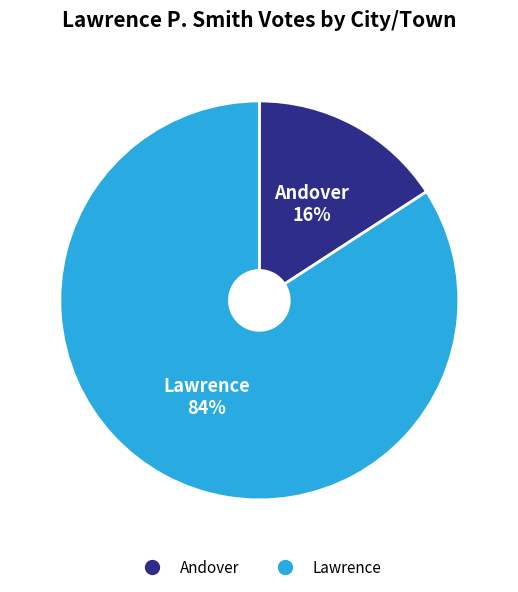

What is the majority slice?

Lawrence